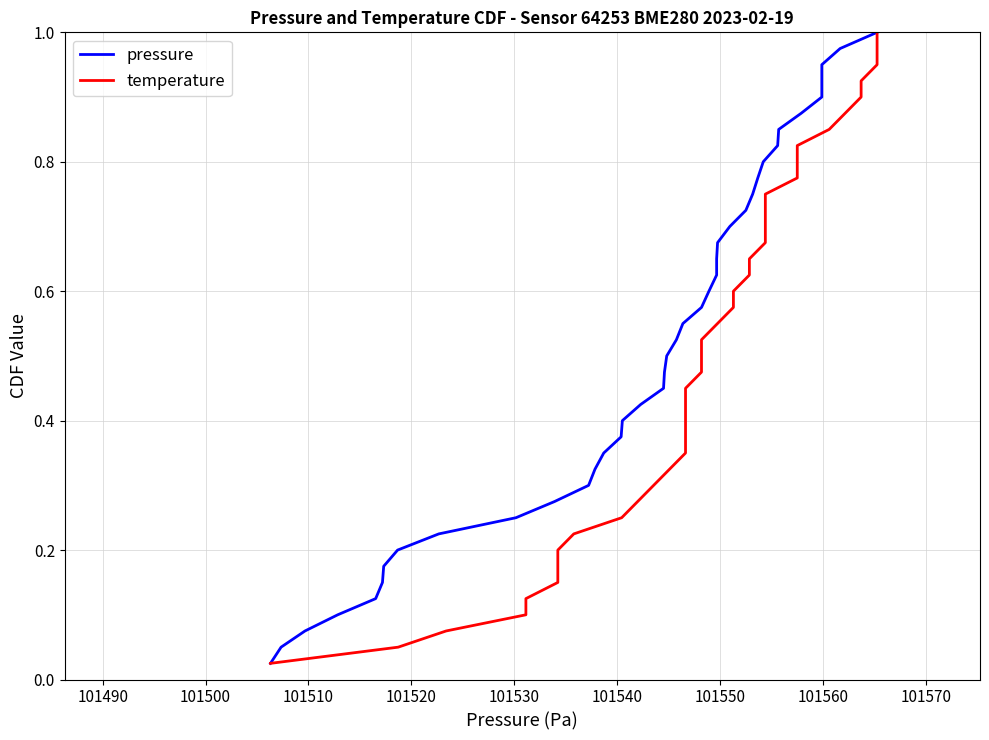

What are all the series names shown in the legend?

pressure, temperature